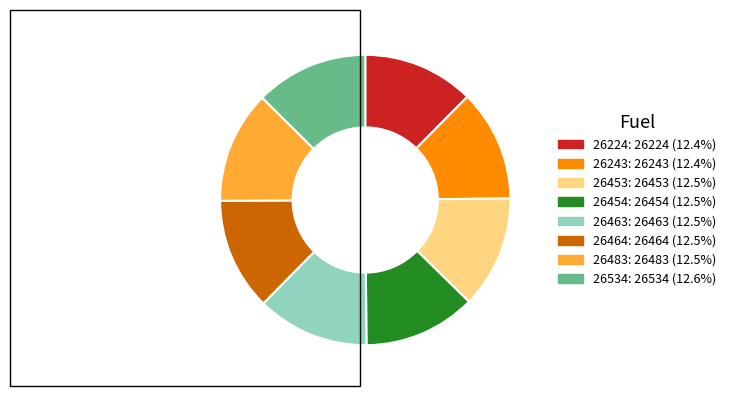

Combined, do 26224 and 26534 account for over 50%?

No